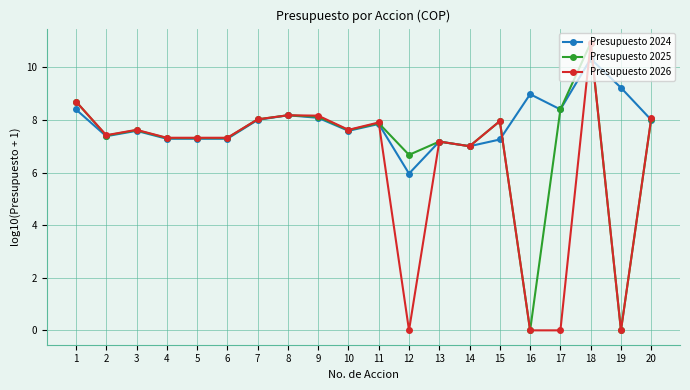

What are all the series names shown in the legend?

Presupuesto 2024, Presupuesto 2025, Presupuesto 2026